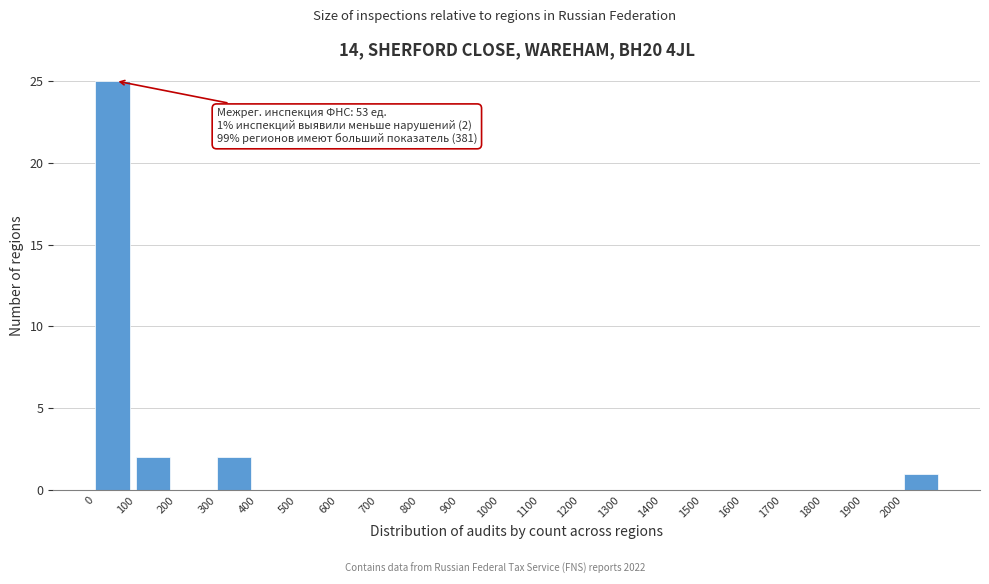

Over which range of the x-axis is the bar tallest?

0 to 100